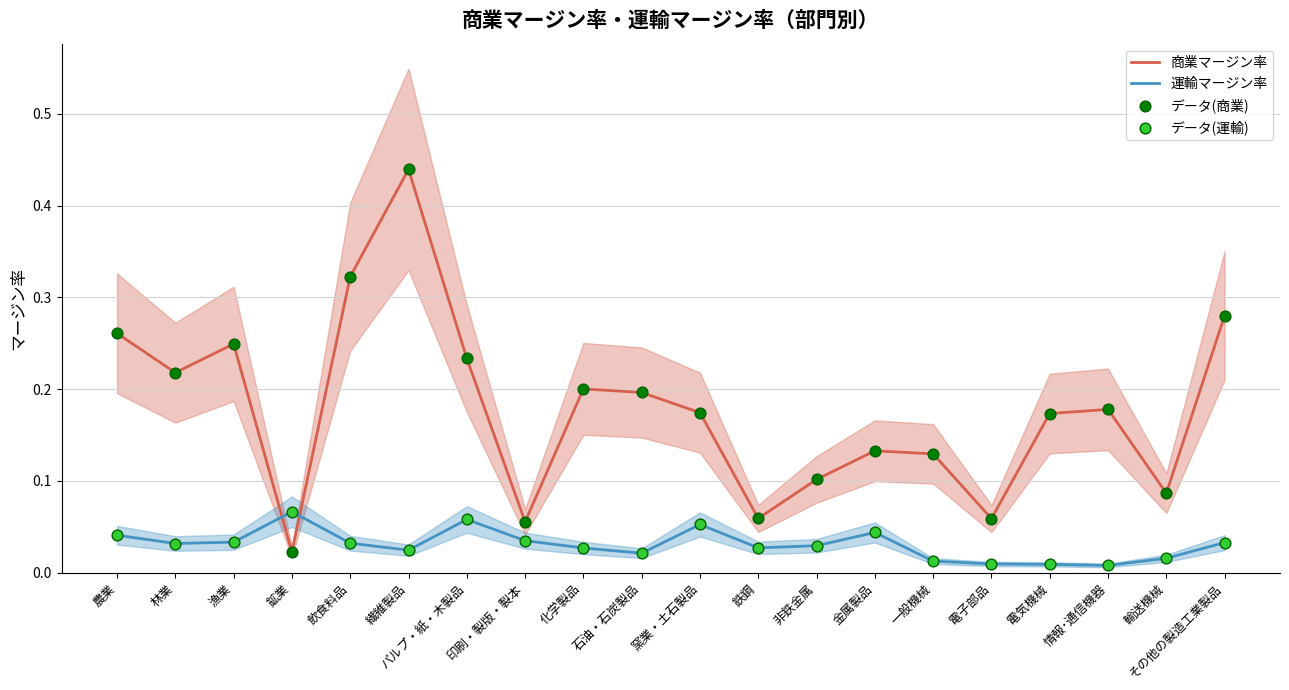

Which series has the largest total across all categories?

商業マージン率